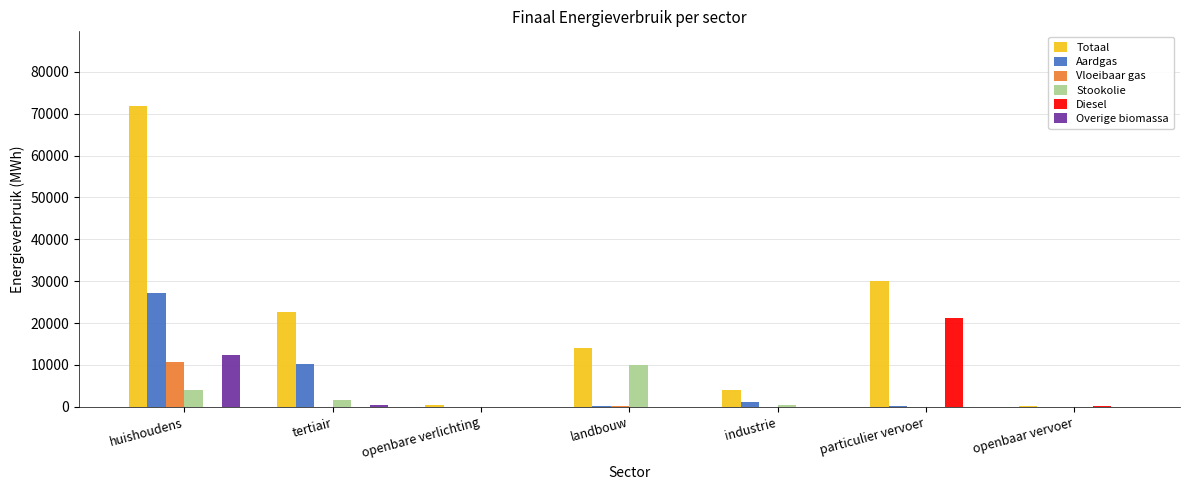

Which series changed the most between openbare verlichting and landbouw?

Totaal